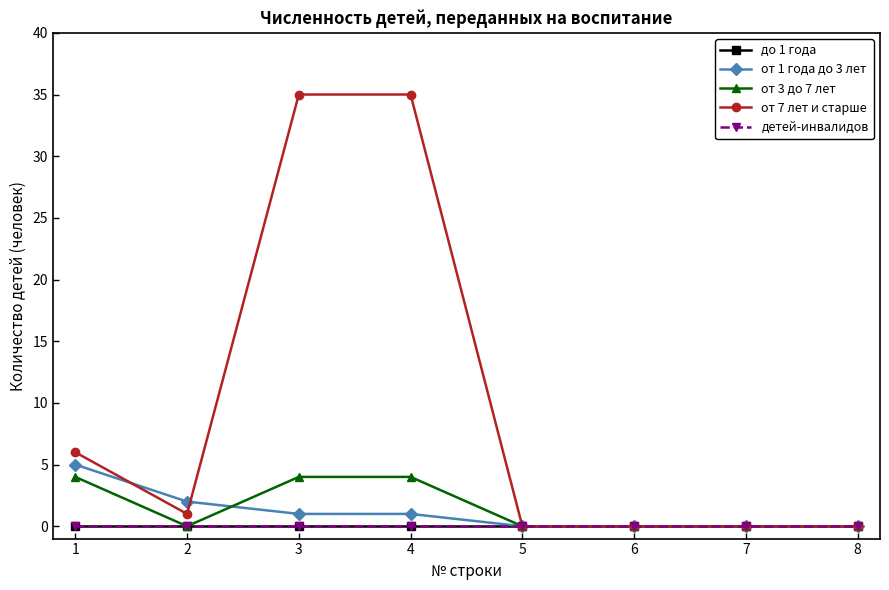

Which series has the largest range (max minus min)?

от 7 лет и старше